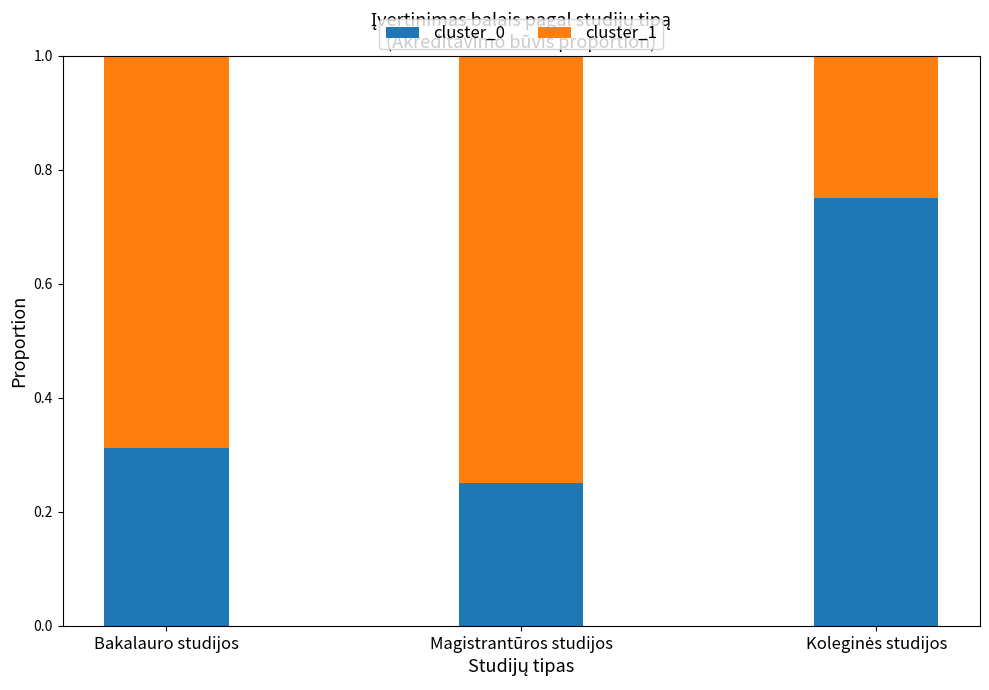

What is the sum of all cluster_0 values?

1.3